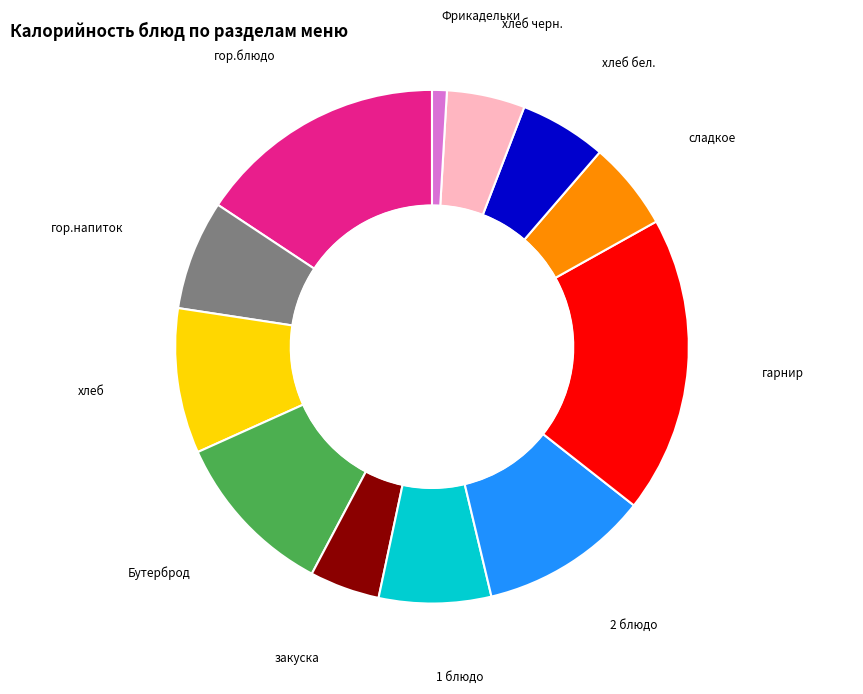

Does any single category account for the majority?

No